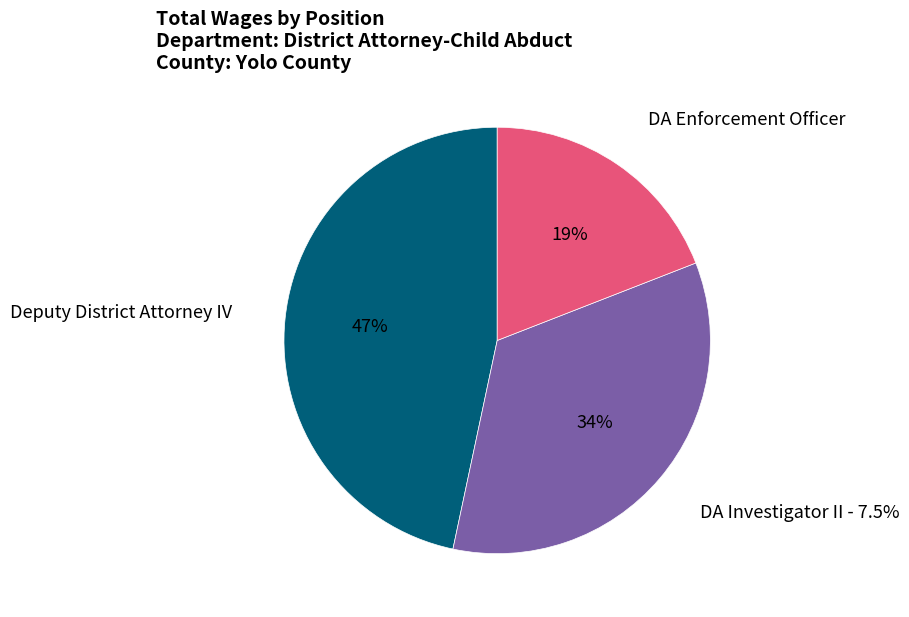

To the nearest percent, what portion does DA Investigator II - 7.5% represent?

34%